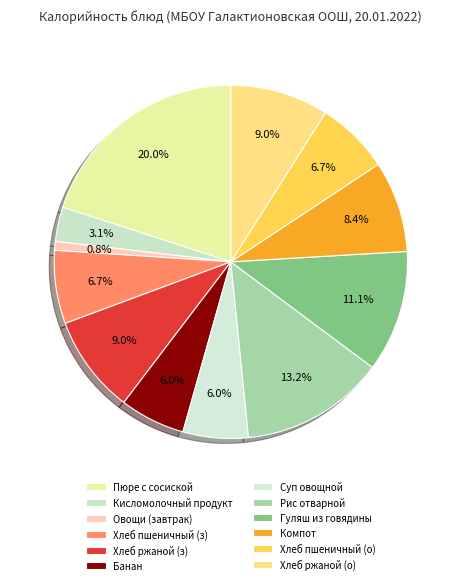

To the nearest percent, what is the difference between the largest and smallest slice percentages?

19%